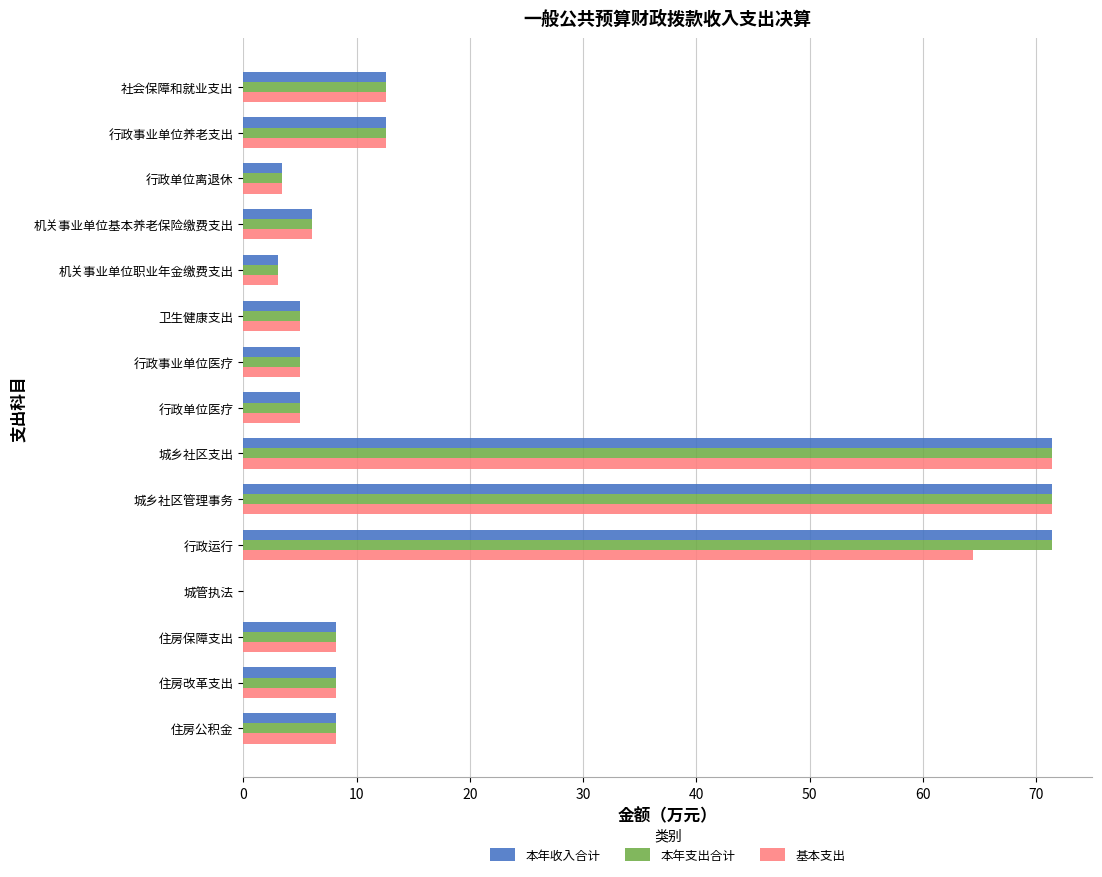

What is the greatest value displayed?

71.4